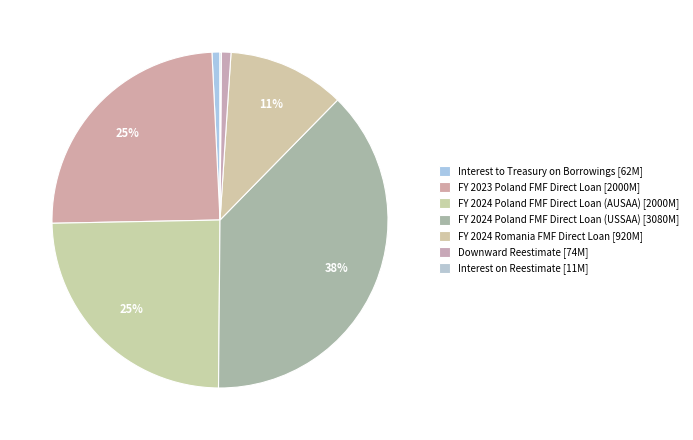

True or false: FY 2024 Poland FMF Direct Loan (AUSAA) accounts for 15% of the total.

False